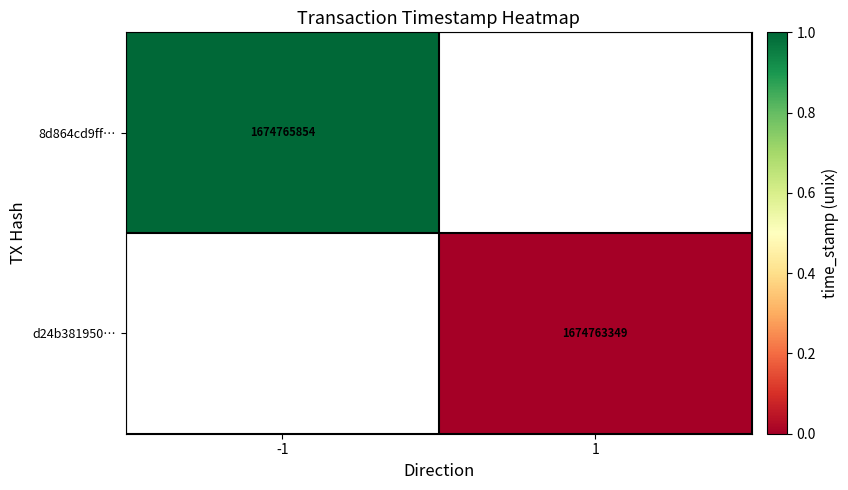

The value of 8d864cd9ff… at -1 is 2442821042.2. True or false?

False